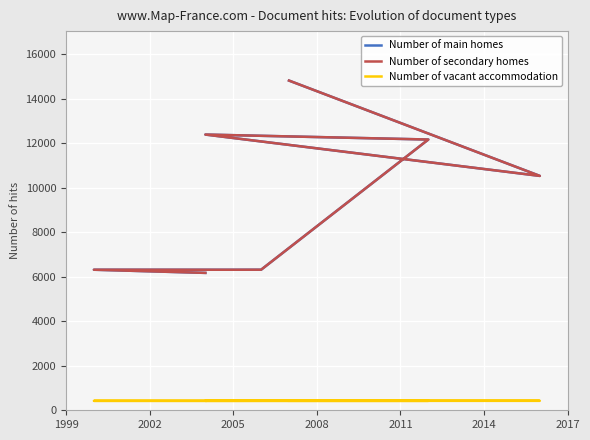

How many values in the Number of vacant accommodation series are below 425?

3